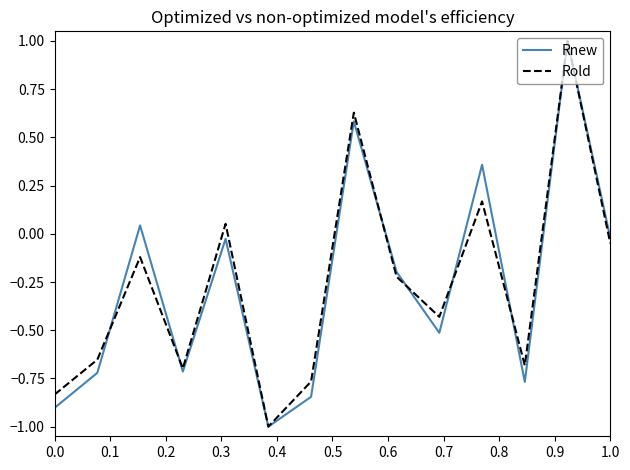

What is the lowest value of the Rold series?

-1.0